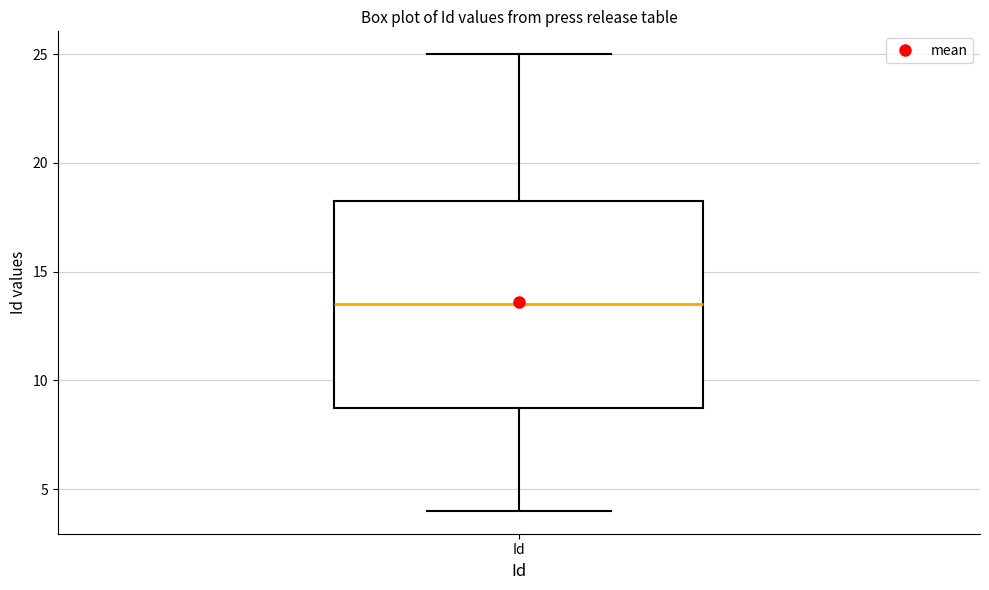

Transcribe this box plot: give where the median line is, the range the box spans, and where the two whiskers end, as read against the y-axis. The values are not printed on the chart, so give them approximately, as read against the axis.

median 13.5, box 9.0 to 18.5, whiskers 4.0 to 25.0